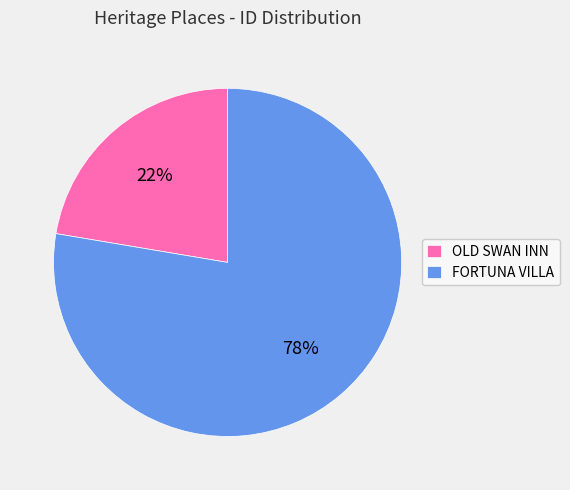

True or false: FORTUNA VILLA accounts for 86% of the total.

False